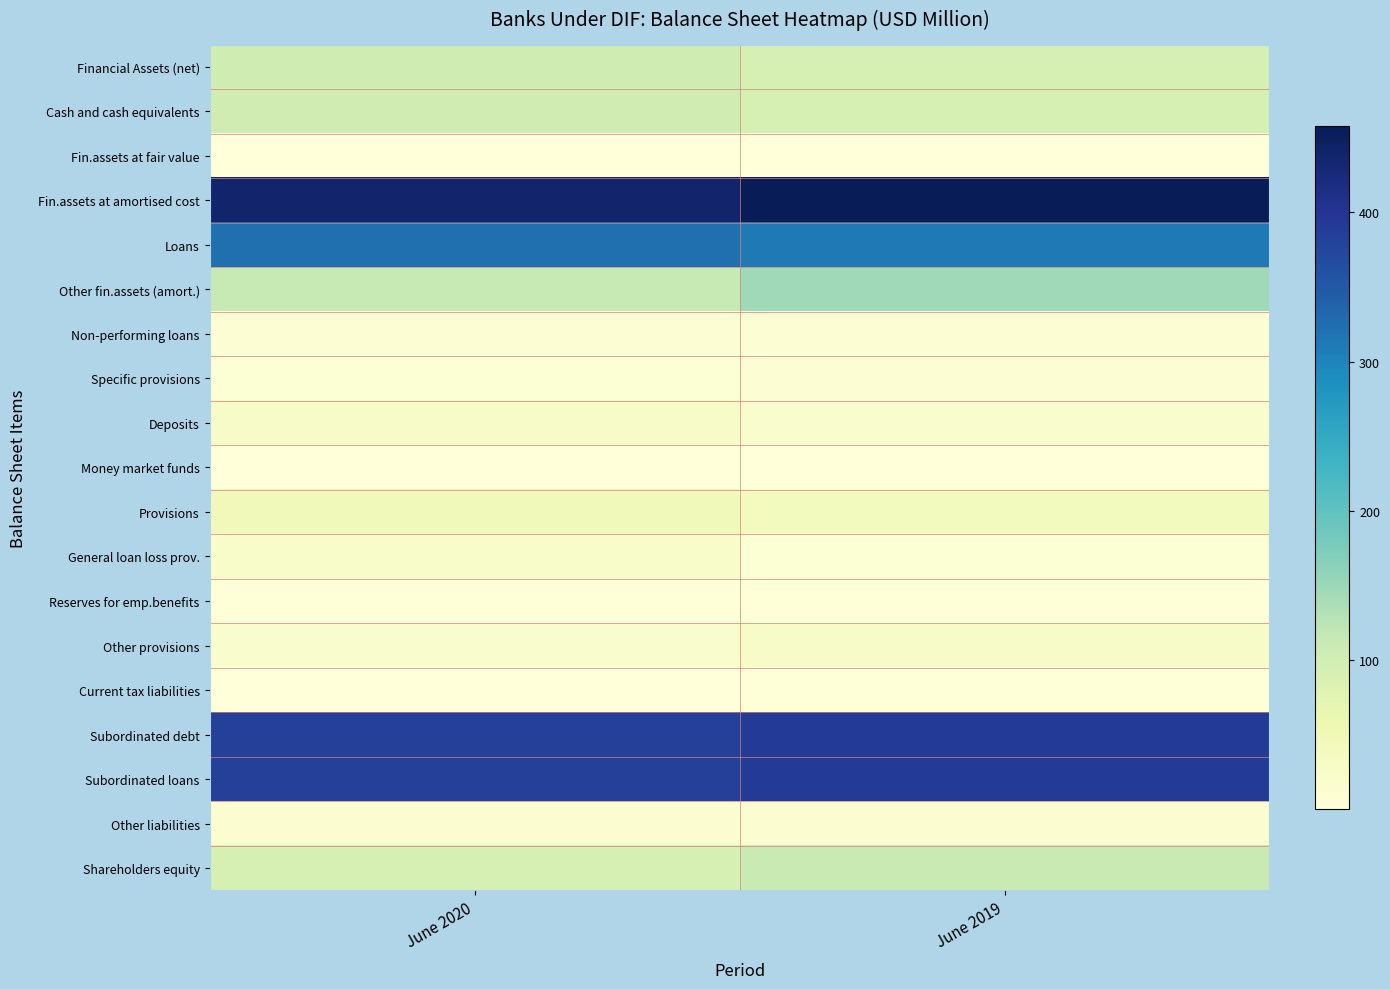

Reading left to right, extract all data points from this chart.

Financial Assets (net): June 2020=102.3	June 2019=92.1
Cash and cash equivalents: June 2020=102.0	June 2019=91.8
Fin.assets at fair value: June 2020=0.4	June 2019=0.3
Fin.assets at amortised cost: June 2020=438.1	June 2019=458.2
Loans: June 2020=324.0	June 2019=312.0
Other fin.assets (amort.): June 2020=113.9	June 2019=146.2
Non-performing loans: June 2020=9.4	June 2019=9.3
Specific provisions: June 2020=9.1	June 2019=9.3
Deposits: June 2020=26.6	June 2019=16.6
Money market funds: June 2020=0.3	June 2019=0.3
Provisions: June 2020=44.4	June 2019=38.3
General loan loss prov.: June 2020=23.2	June 2019=8.6
Reserves for emp.benefits: June 2020=3.4	June 2019=3.5
Other provisions: June 2020=17.8	June 2019=26.2
Current tax liabilities: June 2020=1.0	June 2019=2.1
Subordinated debt: June 2020=383.9	June 2019=391.5
Subordinated loans: June 2020=383.9	June 2019=391.5
Other liabilities: June 2020=13.2	June 2019=11.3
Shareholders equity: June 2020=92.2	June 2019=110.7